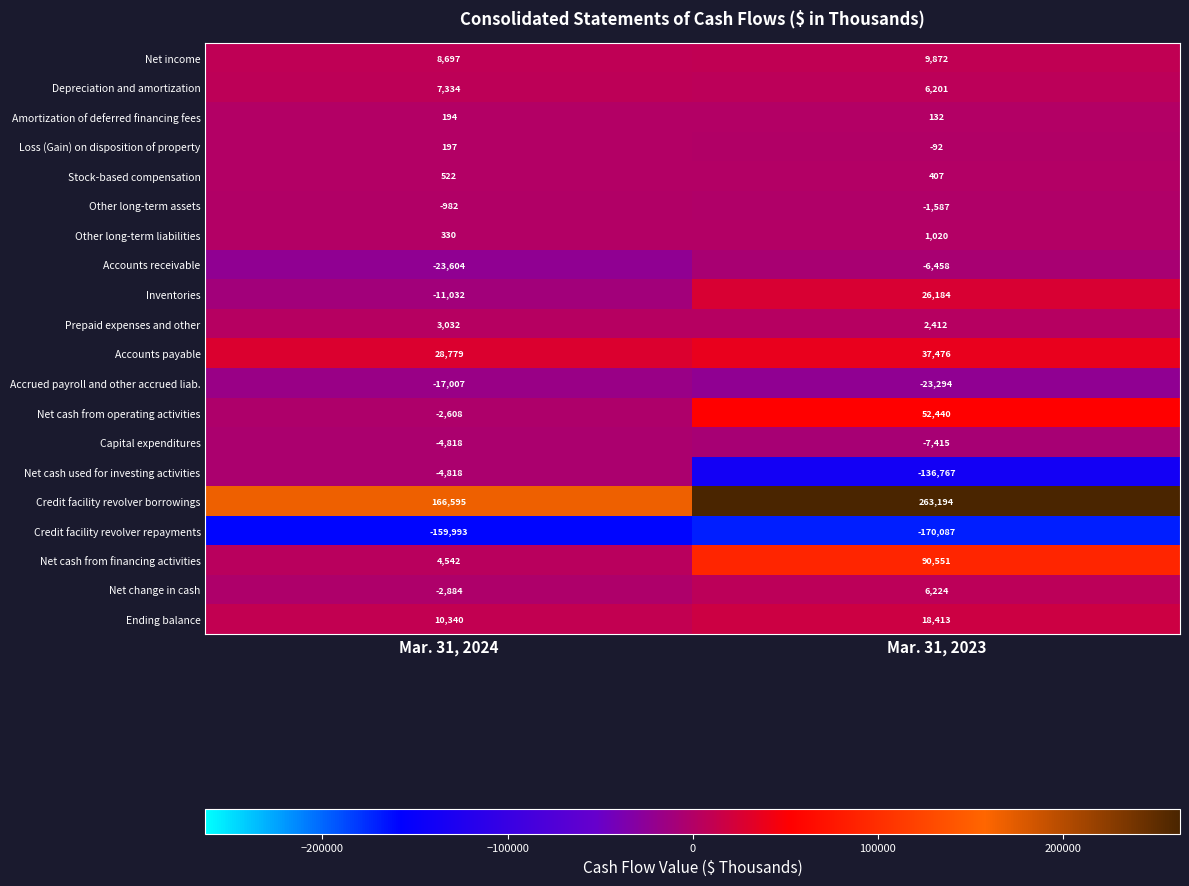

Which category has the highest value across all series?

Mar. 31, 2023